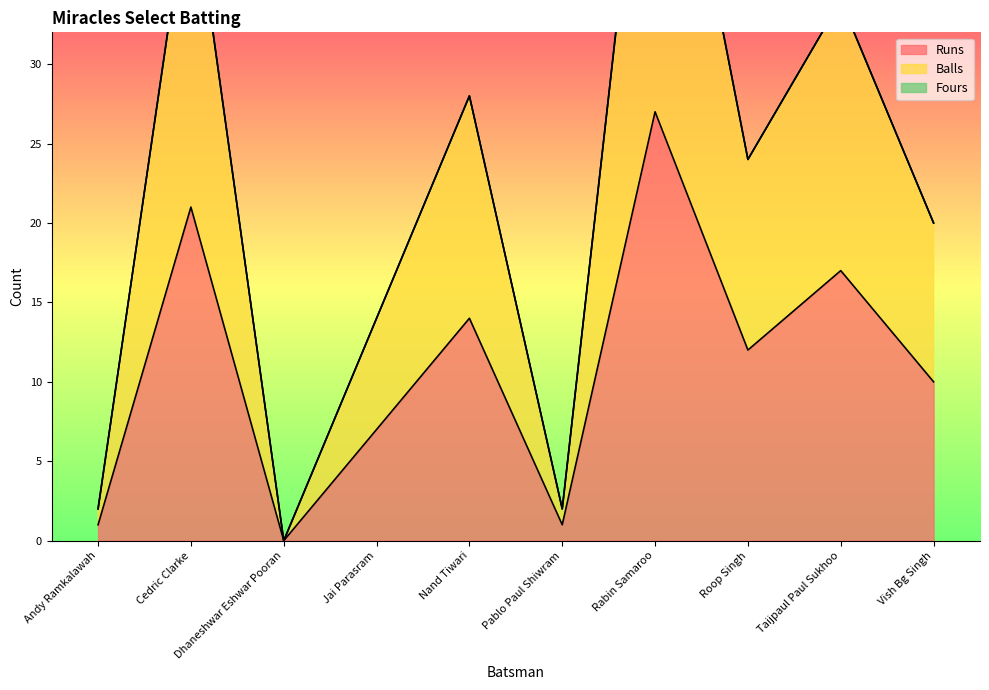

What is the maximum value for Runs?

27